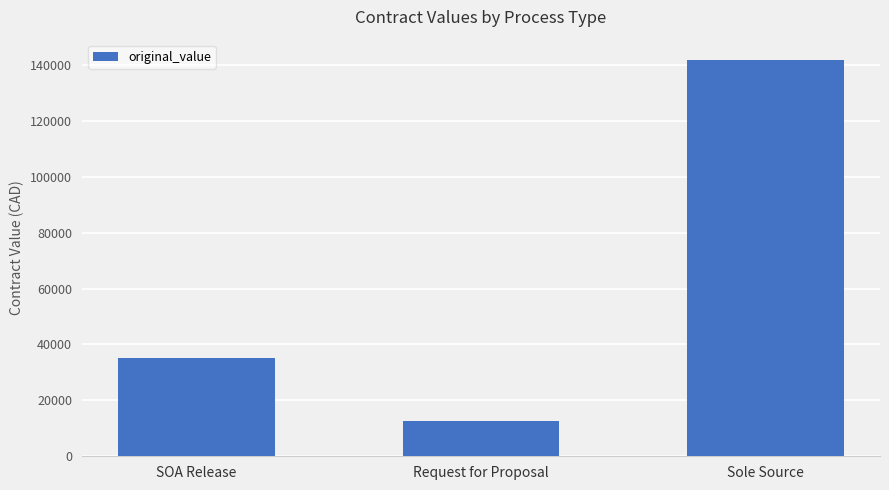

Is it true that the value at SOA Release is 35012?

True